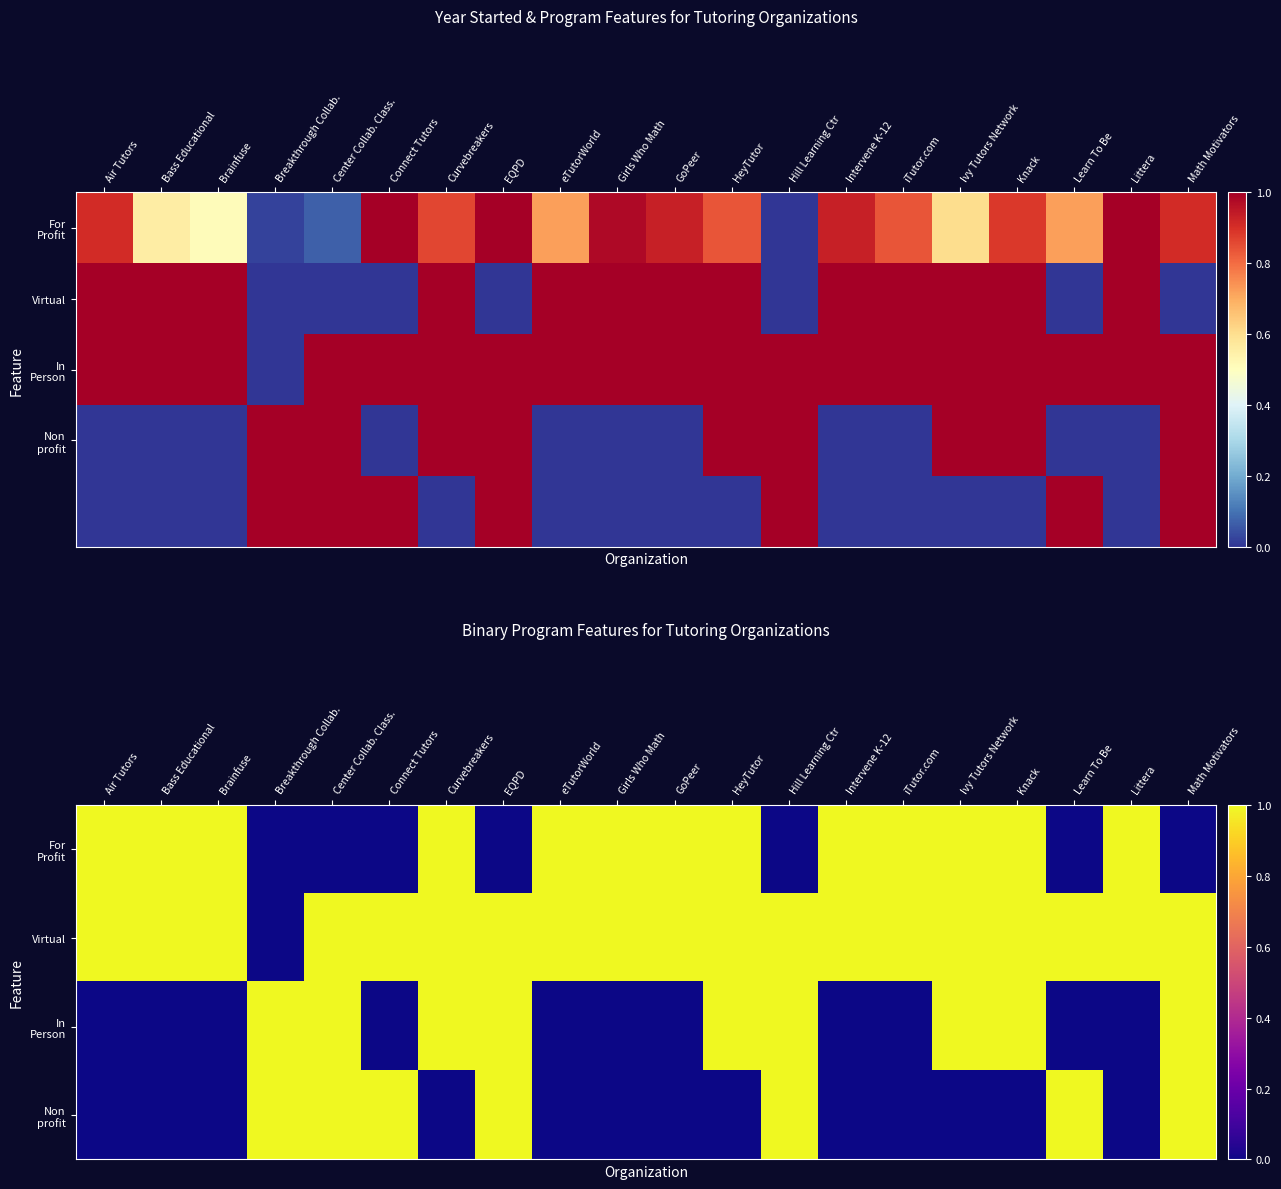

How many data points does each series have?

20